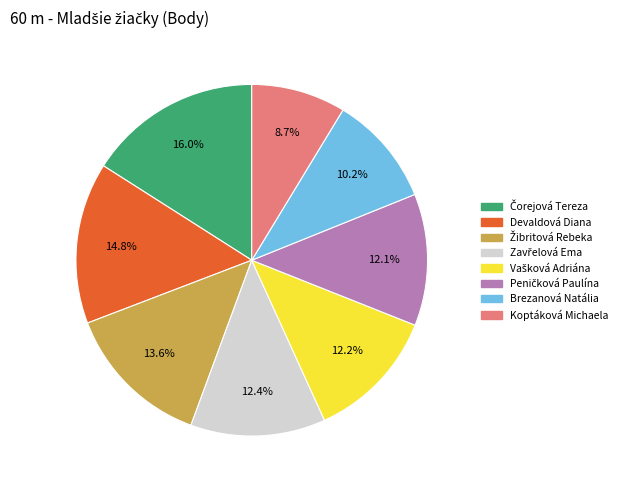

Between Devaldová Diana and Brezanová Natália, which is larger?

Devaldová Diana